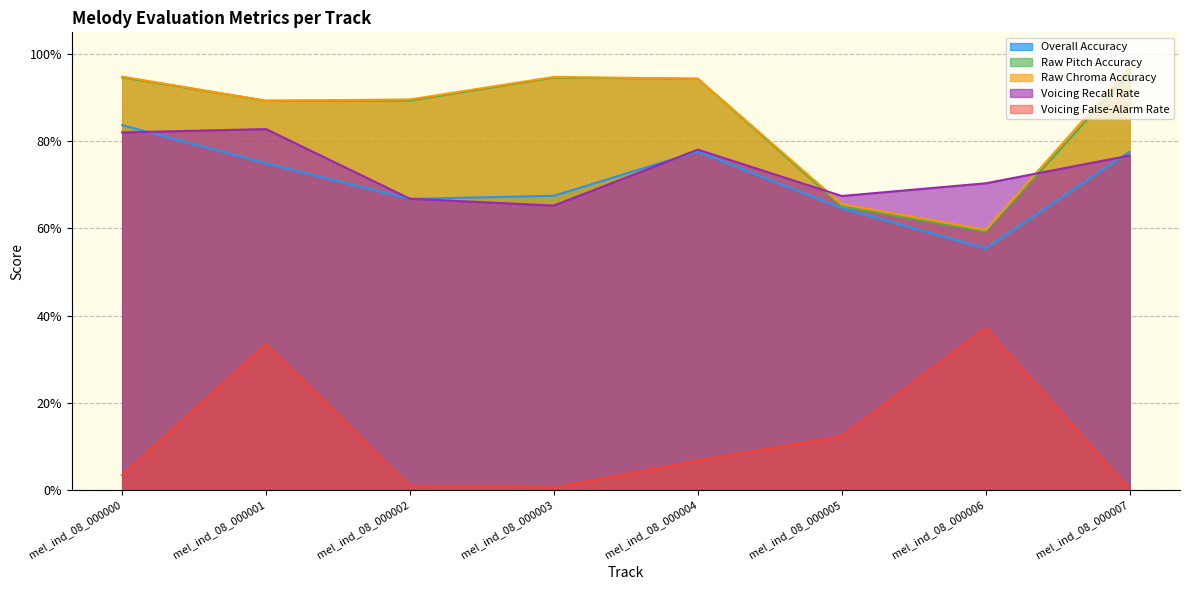

True or false: Overall Accuracy has more than 1 points higher than both neighbors.

False